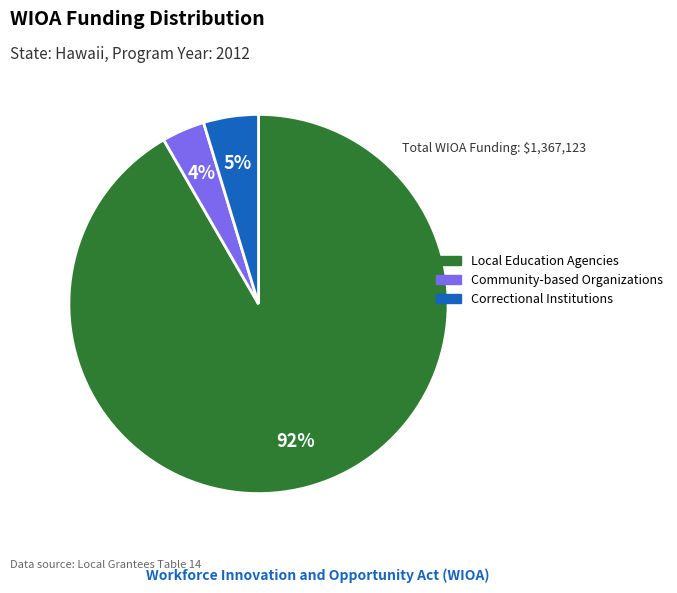

What is the smallest slice in the pie chart?

Community-based Organizations